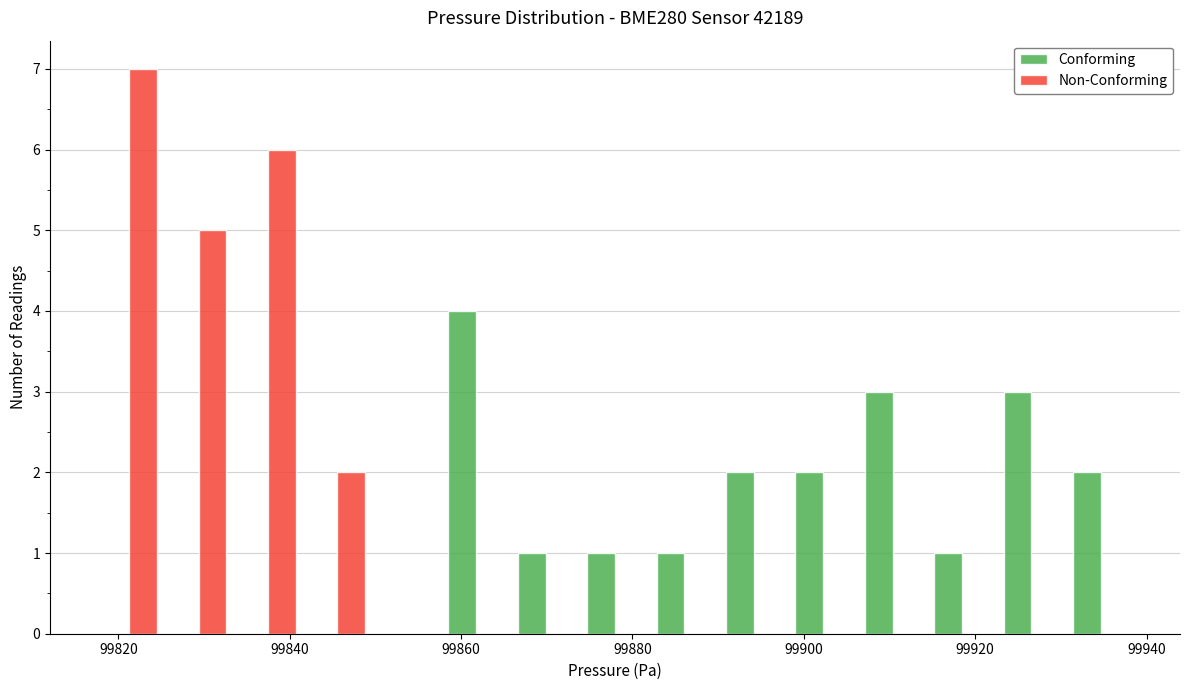

Reading left to right, list every range on the x-axis with the height of the bar of each series over it. Neither the bar edges nor the heights are printed on the chart, so give them approximately, as read against the axes.

99818 to 99826: Conforming=0	Non-Conforming=7
99826 to 99834: Conforming=0	Non-Conforming=5
99834 to 99842: Conforming=0	Non-Conforming=6
99842 to 99850: Conforming=0	Non-Conforming=2
99850 to 99858: Conforming=0	Non-Conforming=0
99858 to 99866: Conforming=4	Non-Conforming=0
99866 to 99874: Conforming=1	Non-Conforming=0
99874 to 99882: Conforming=1	Non-Conforming=0
99882 to 99890: Conforming=1	Non-Conforming=0
99890 to 99898: Conforming=2	Non-Conforming=0
99898 to 99906: Conforming=2	Non-Conforming=0
99906 to 99914: Conforming=3	Non-Conforming=0
99914 to 99922: Conforming=1	Non-Conforming=0
99922 to 99930: Conforming=3	Non-Conforming=0
99930 to 99938: Conforming=2	Non-Conforming=0